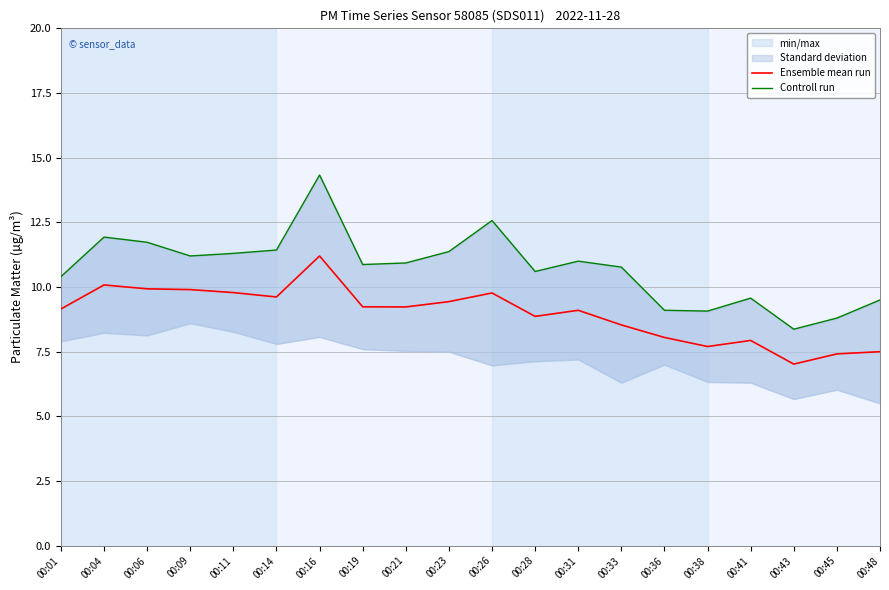

Rank the series by their average value, from highest to lowest.

Controll run, Ensemble mean run